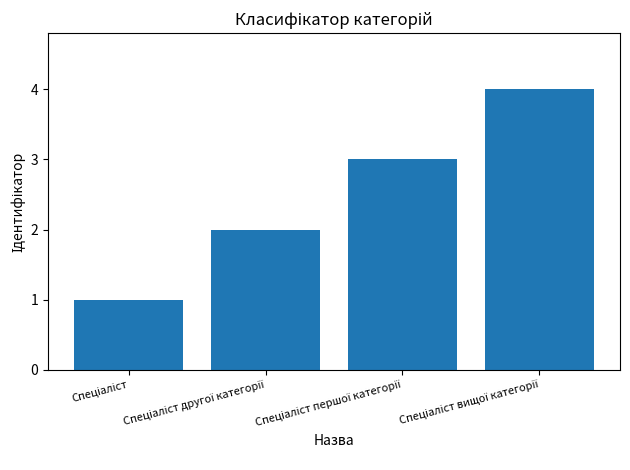

How many distinct data groups are displayed?

1